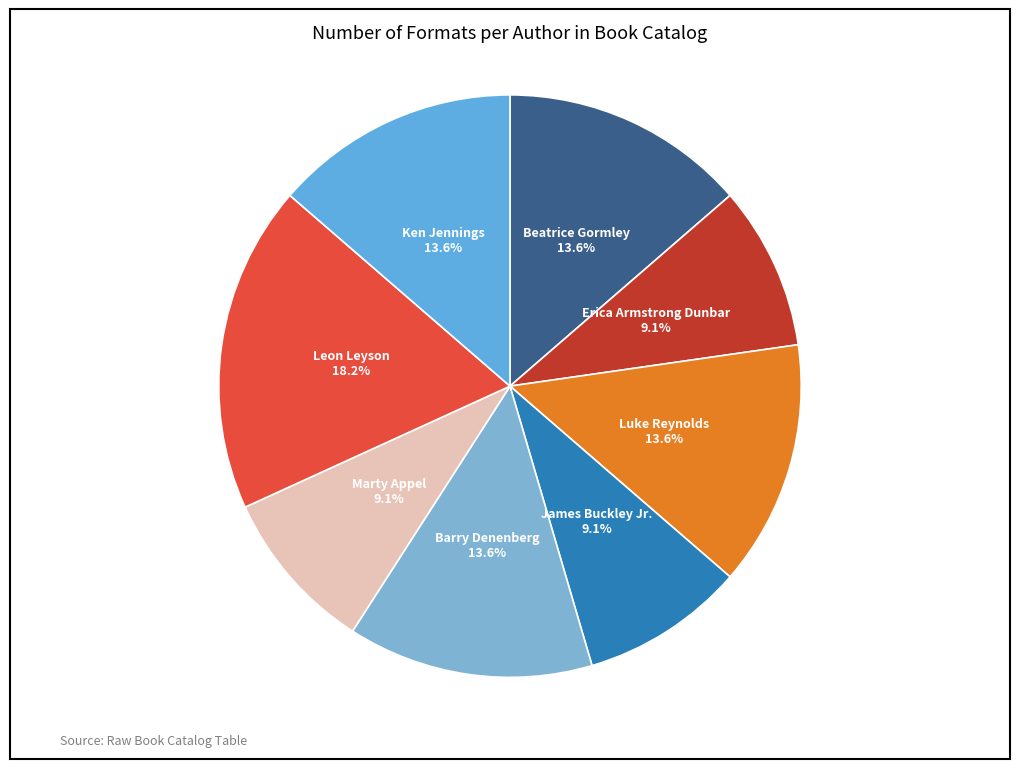

Count the number of slices in the pie.

8